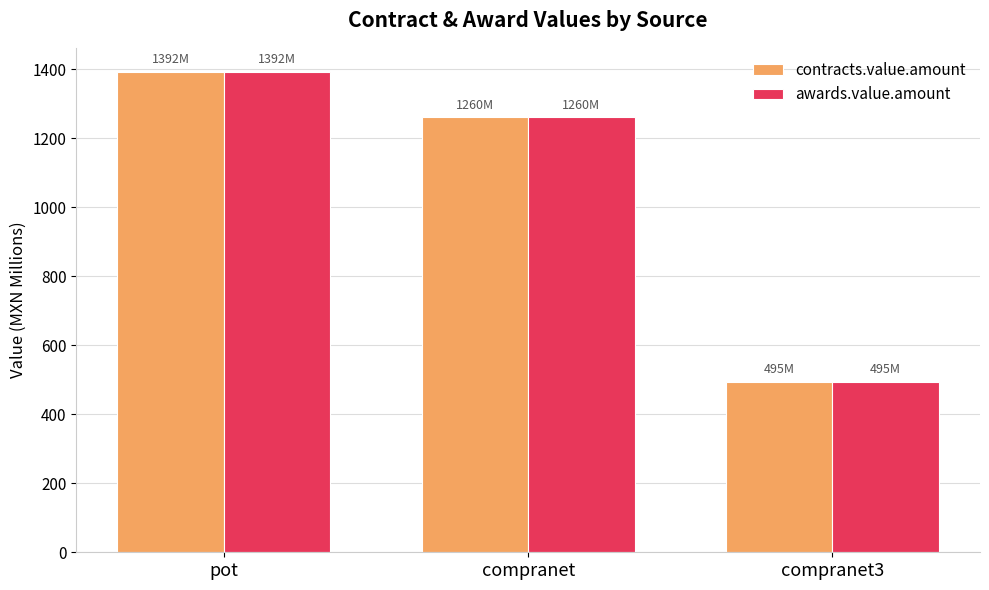

Rank the categories by awards.value.amount value from highest to lowest.

pot, compranet, compranet3